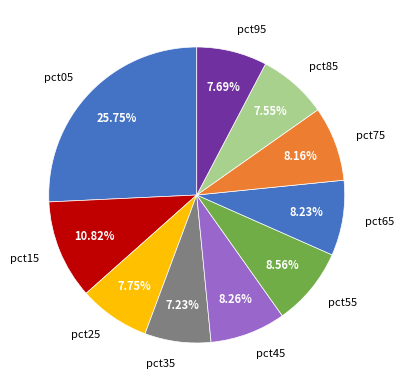

How many slices are in this pie chart?

10